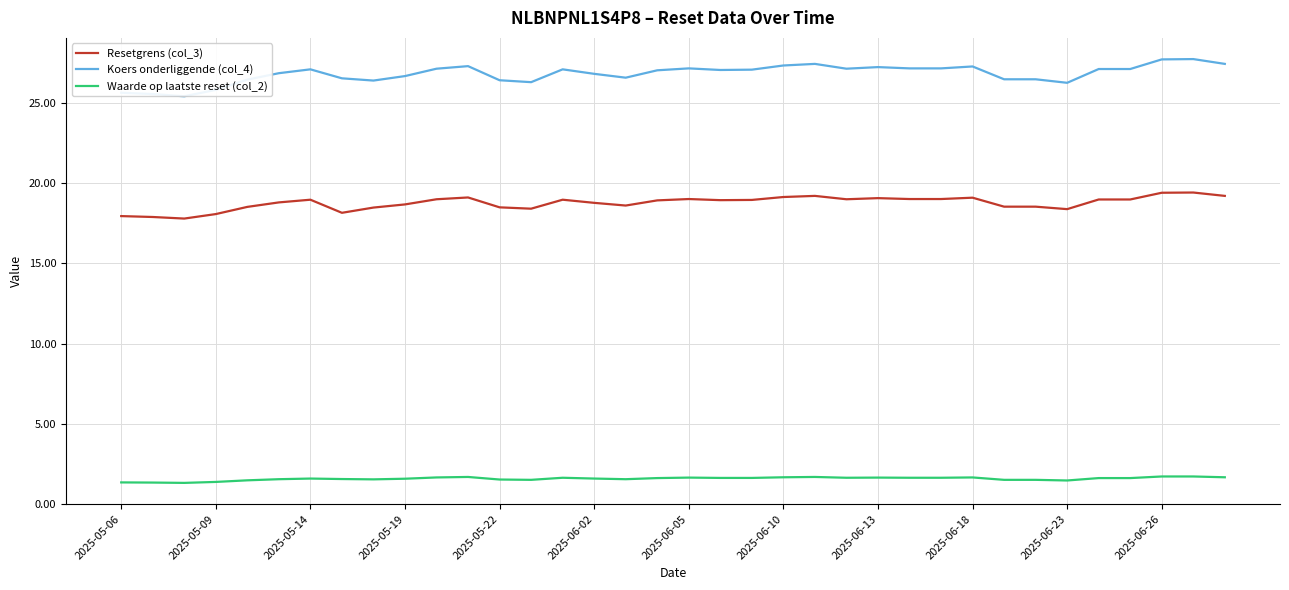

What is the lowest value of the Koers onderliggende (col_4) series?

25.4